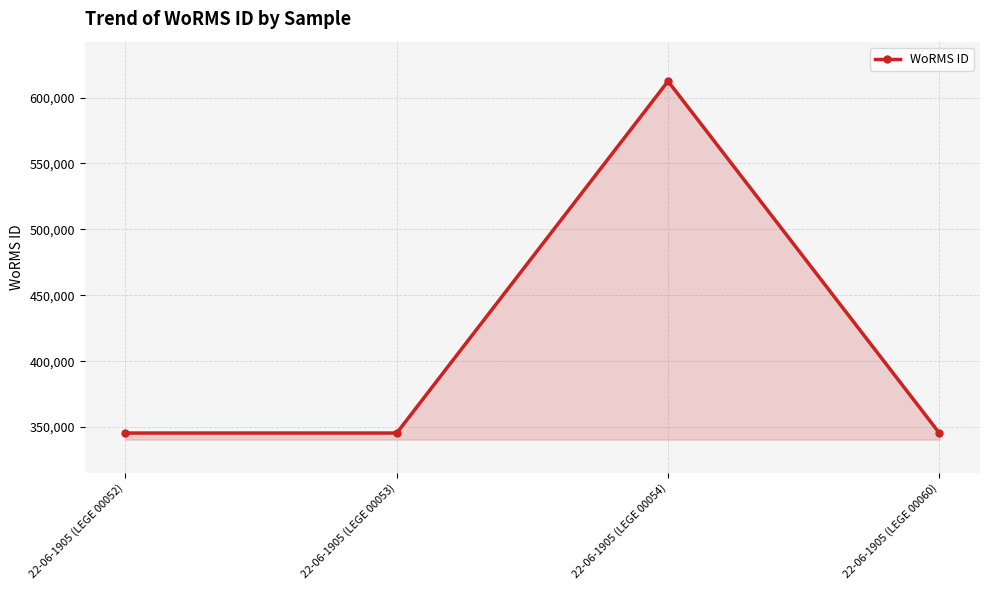

Is it true that the value at 22-06-1905 (LEGE 00053) is 345514?

True